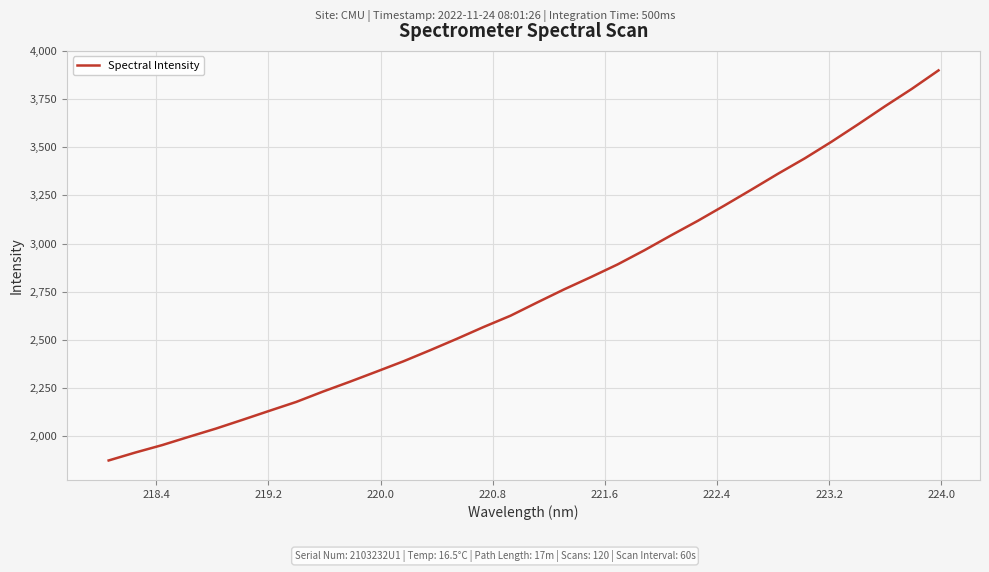

What is the minimum value shown in the chart?

1873.2